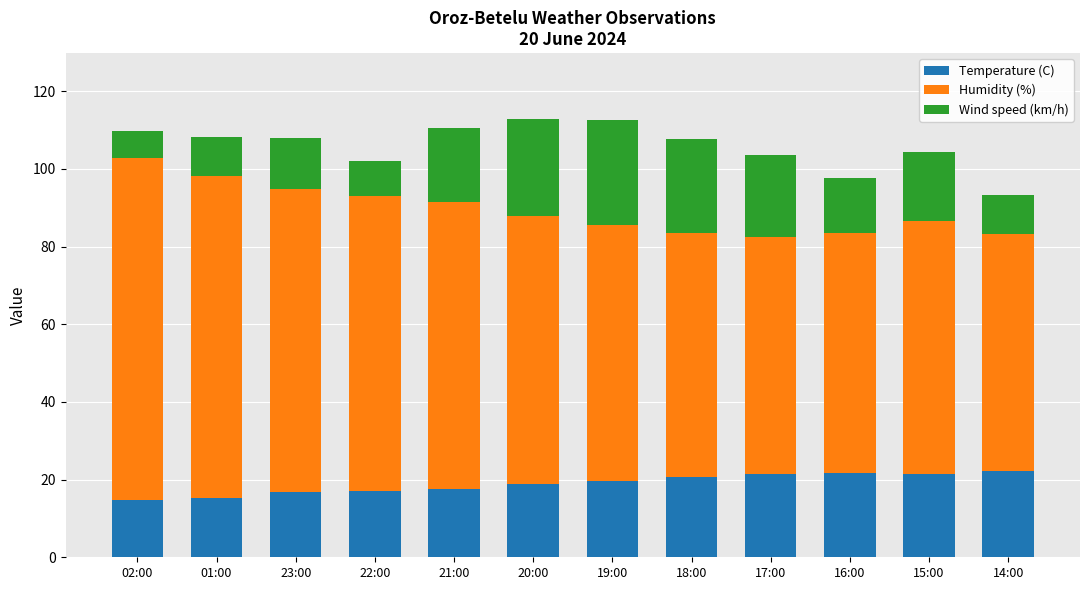

What is the average value of the Temperature (C) series?

19.0